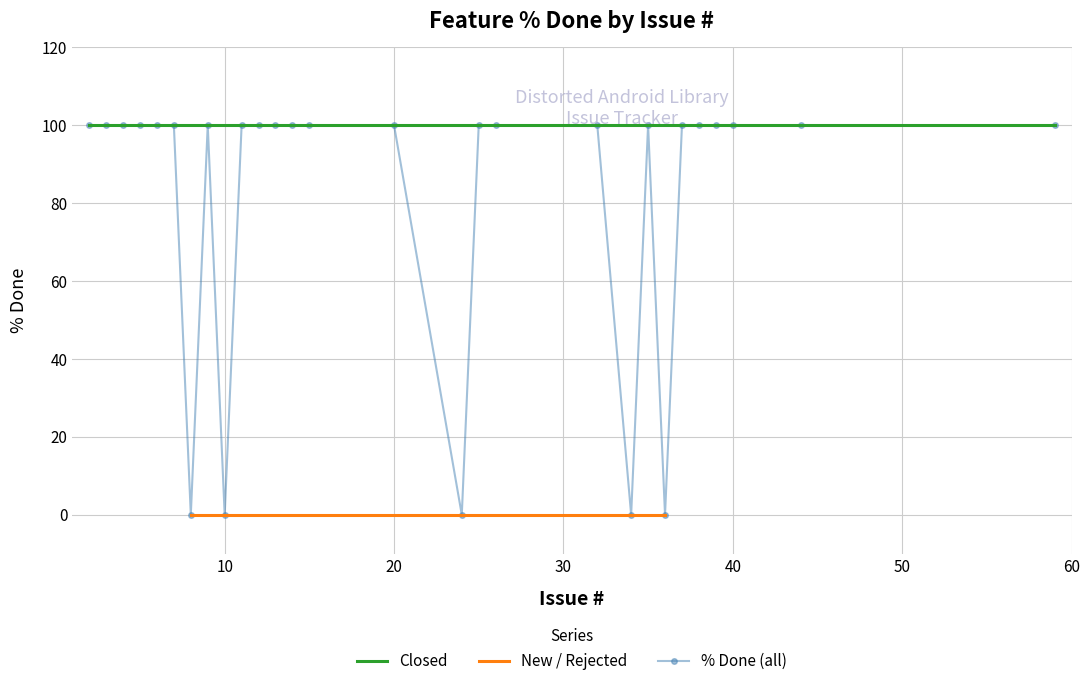

At which label is the value closest to 50?

2